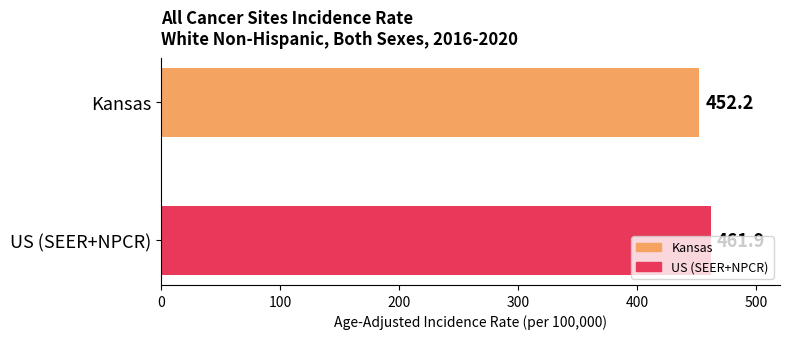

Count the number of categories in the chart.

2